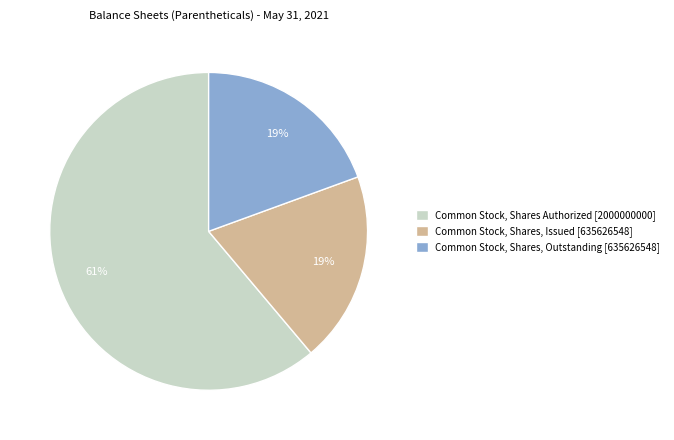

Which slice is the largest?

Common Stock, Shares Authorized